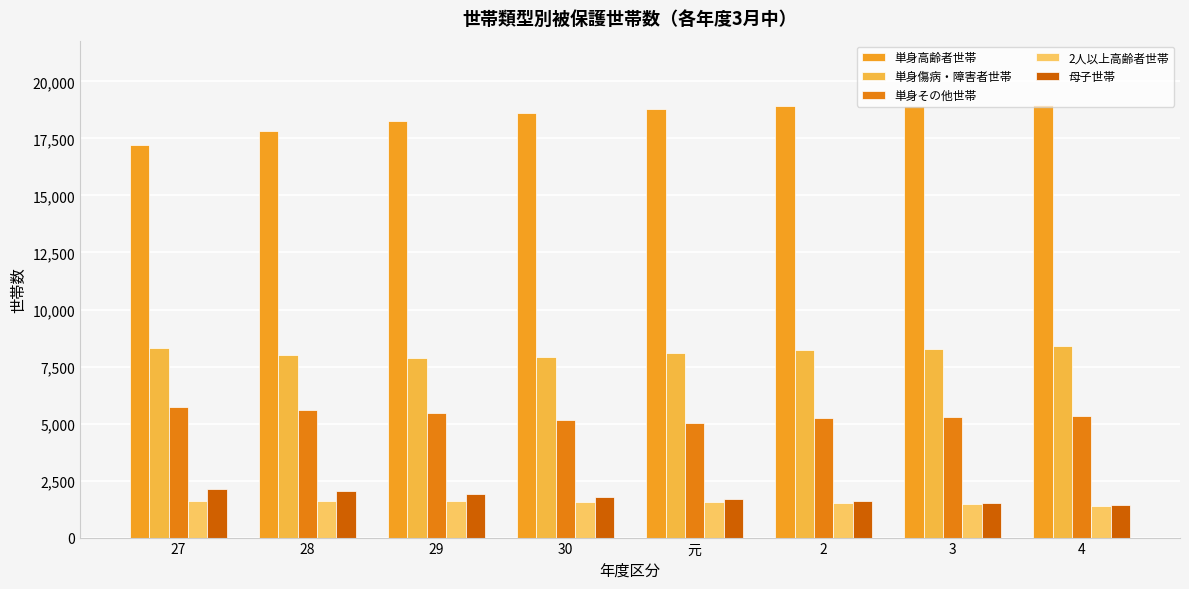

What is the total value across all series at 29?

35132